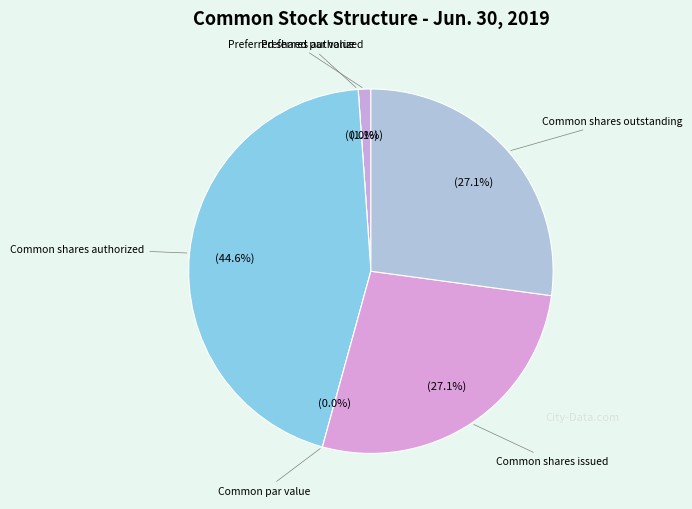

Is Preferred shares issued the majority of the pie?

No